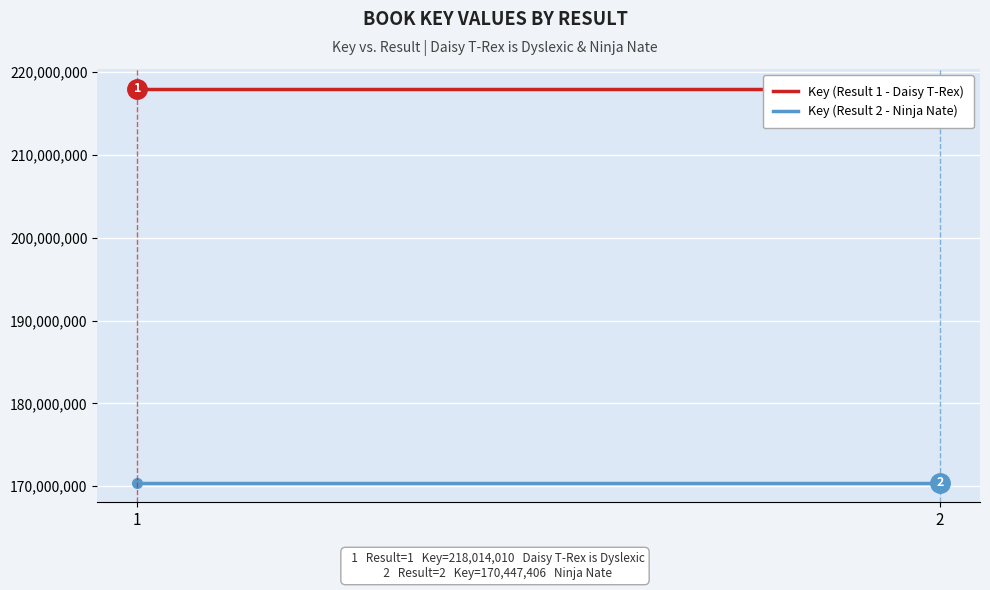

Which series has the largest total across all categories?

Key (Result 1 - Daisy T-Rex)